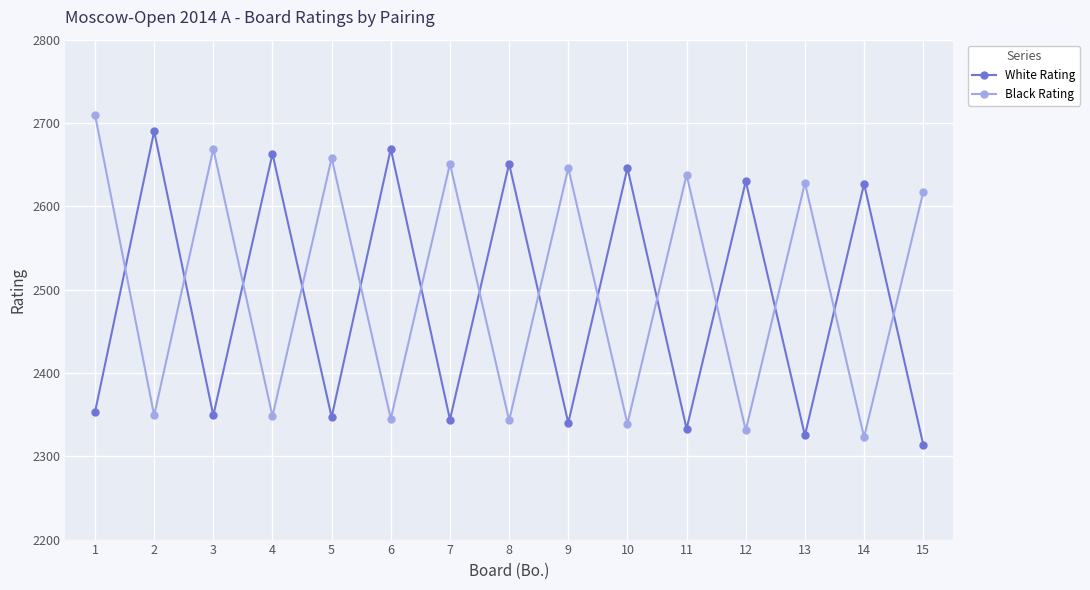

Where is the first local minimum for White Rating?

3